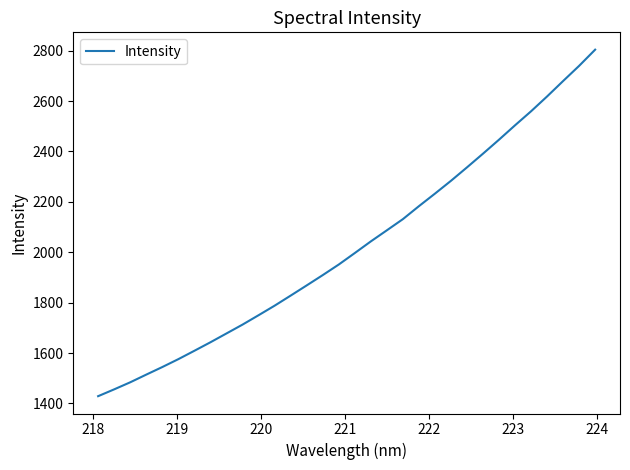

Reading right to left, transcribe all the data shown in this chart.

2804.2	2740.0	2679.7	2618.6	2559.7	2504.1	2447.0	2391.5	2337.1	2283.7	2232.8	2183.0	2131.6	2087.2	2043.2	1997.0	1951.4	1909.4	1868.5	1828.0	1788.0	1750.2	1712.9	1677.8	1642.8	1609.0	1575.8	1544.4	1514.4	1483.8	1455.8	1428.7